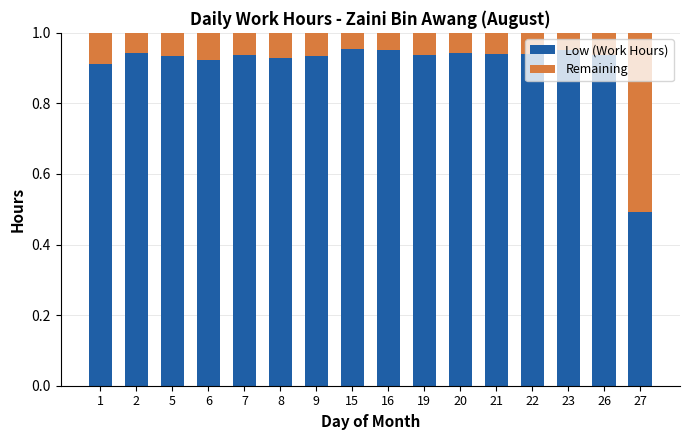

What is the sum of all Low (Work Hours) values?

14.6